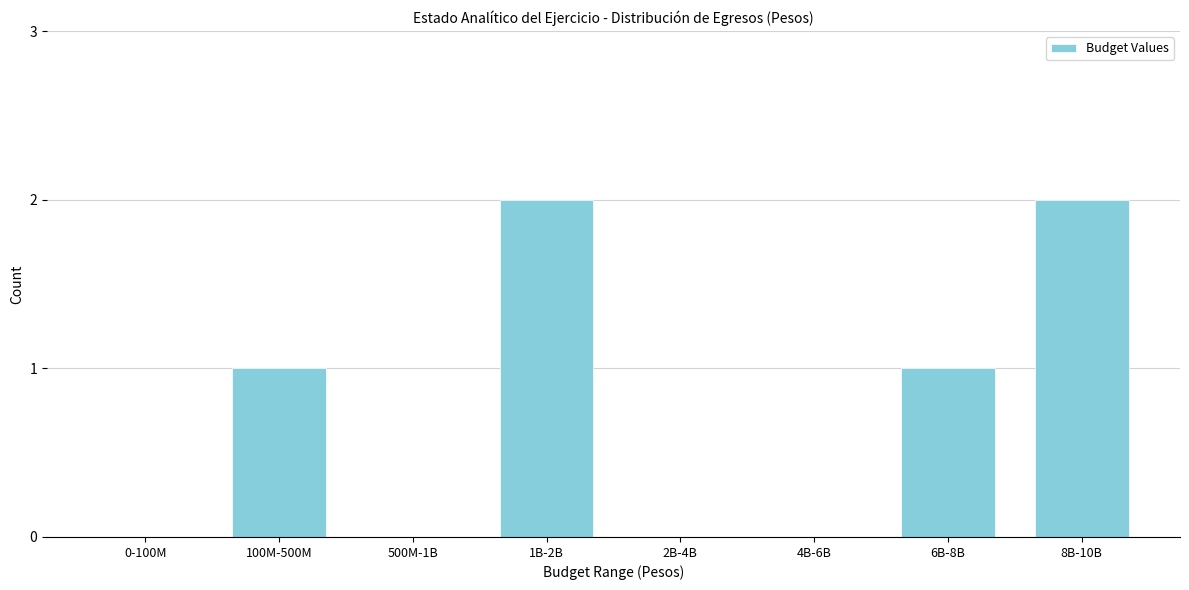

Reading left to right, what are all the values shown in this chart?

0-100M=0	100M-500M=1	500M-1B=0	1B-2B=2	2B-4B=0	4B-6B=0	6B-8B=1	8B-10B=2